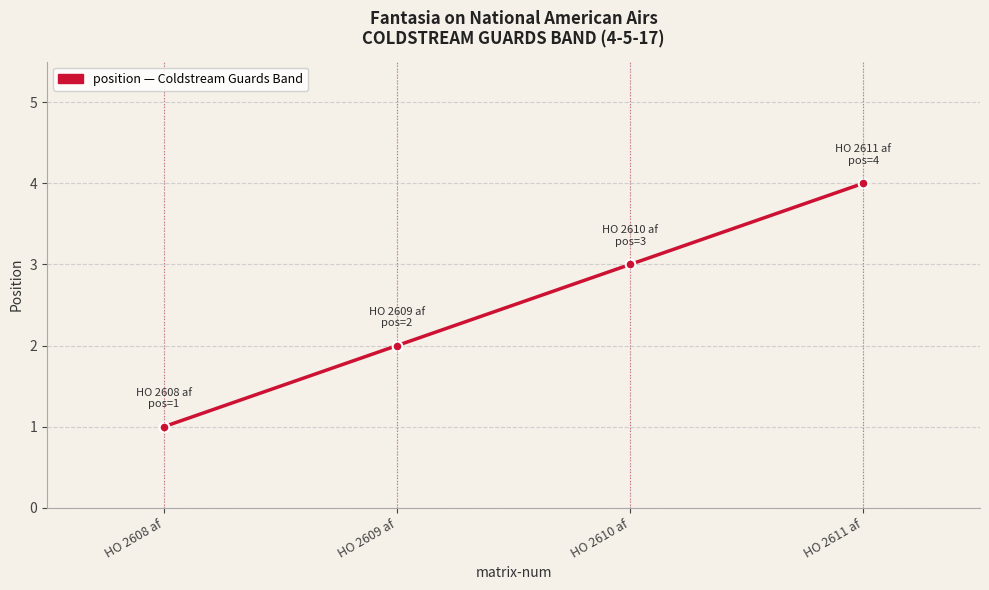

What is the change in value from HO 2608 af to HO 2611 af?

+3